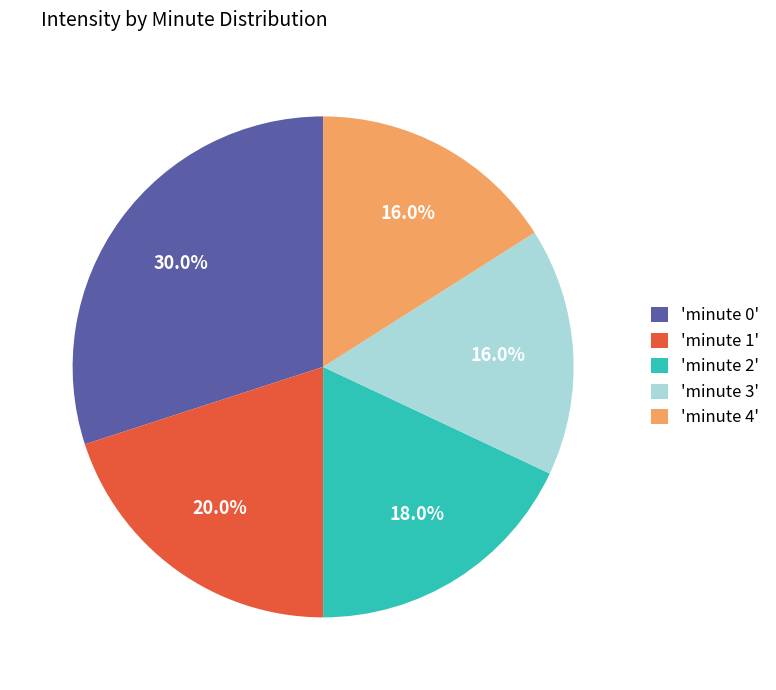

Approximately how many times larger is the value at 'minute 0' compared to 'minute 1'?

1.5